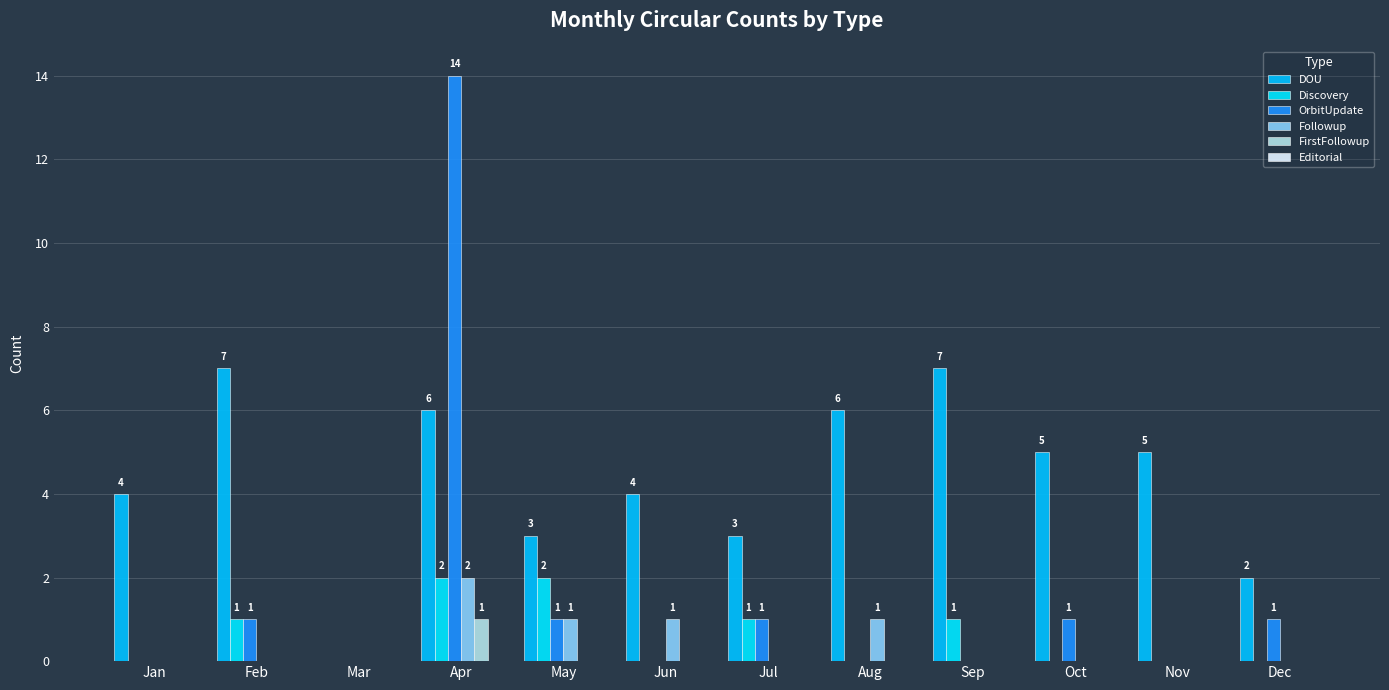

What is the spread (max minus min) of values at Jun?

4